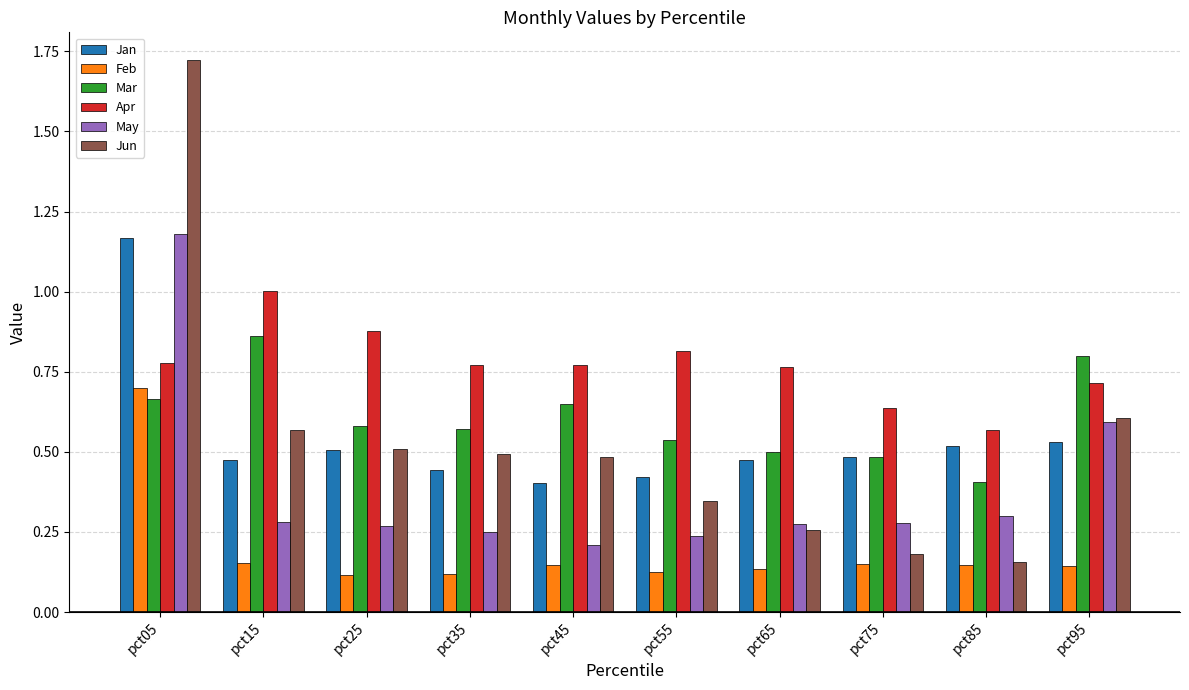

Where is Apr nearest to the value 0?

pct85